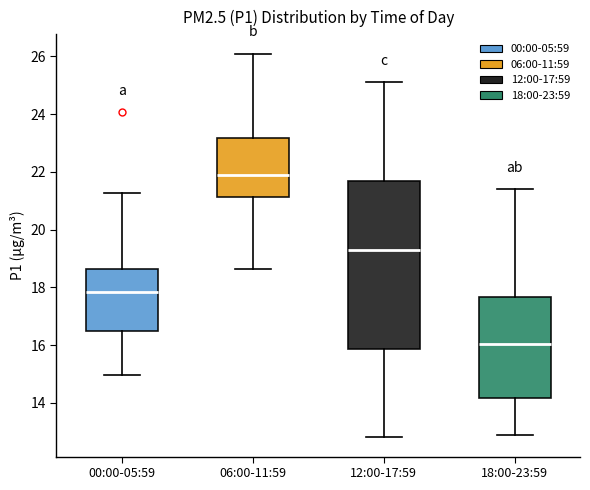

Reading left to right, transcribe this box plot: for each box, give where its median line is, the range the box spans, and where its two whiskers end, as read against the y-axis. The values are not printed on the chart, so give them approximately, as read against the axis.

00:00-05:59: median 17.8, box 16.4 to 18.6, whiskers 15.0 to 21.2
06:00-11:59: median 21.8, box 21.2 to 23.2, whiskers 18.6 to 26.2
12:00-17:59: median 19.4, box 15.8 to 21.8, whiskers 12.8 to 25.2
18:00-23:59: median 16.0, box 14.2 to 17.6, whiskers 13.0 to 21.4